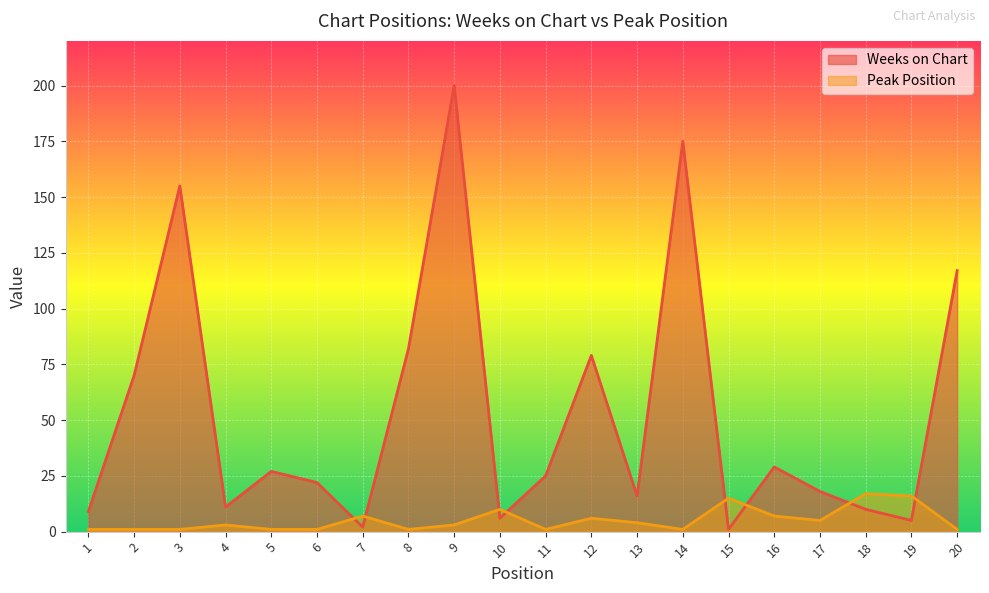

At which label does Peak Position first exceed 3?

7